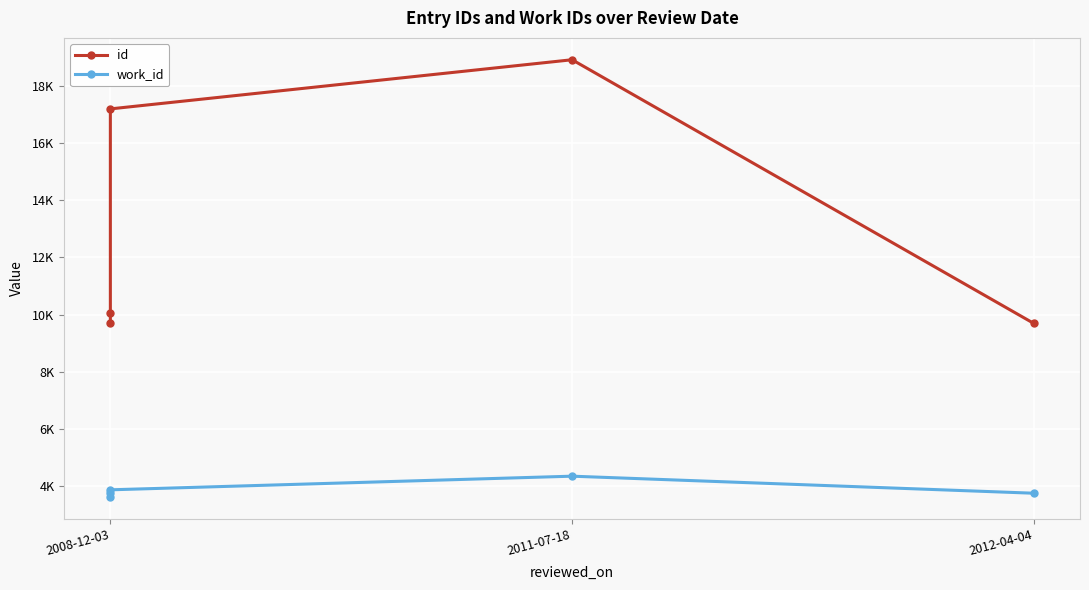

What are all the series names shown in the legend?

id, work_id